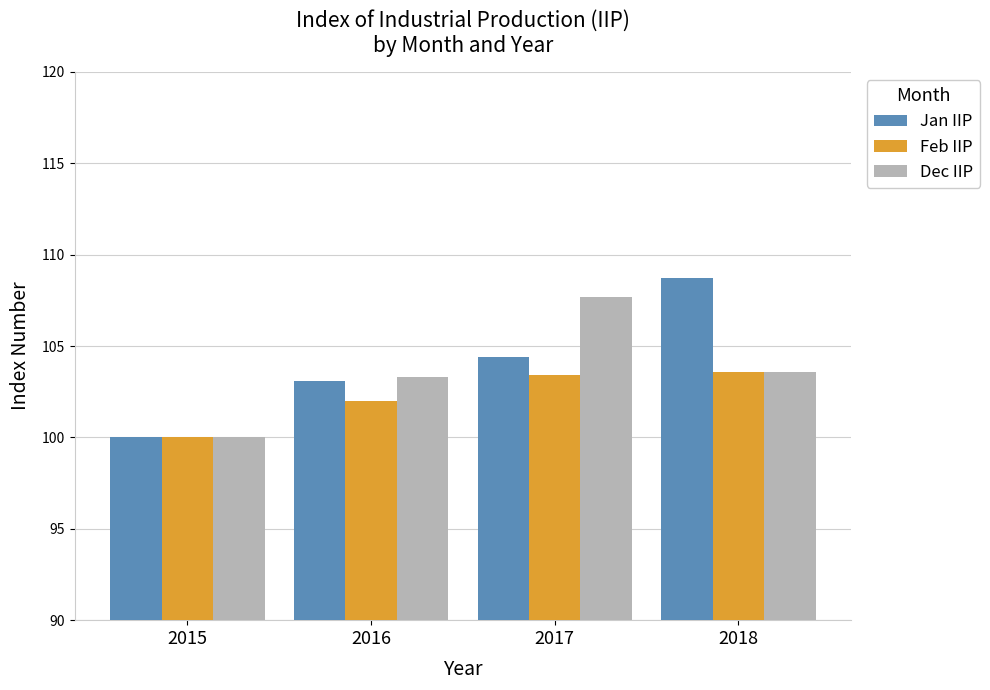

At how many categories does at least one series exceed 101?

3